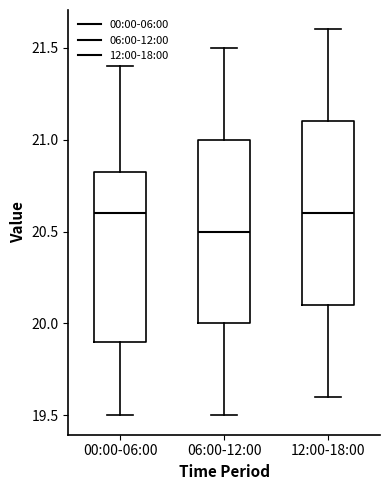

Reading left to right, read every box against the y-axis: the position of its median line, the range the box covers, and the ends of its whiskers. The values are not printed on the chart, so give them approximately, as read against the axis.

00:00-06:00: median 20.60, box 19.90 to 20.85, whiskers 19.50 to 21.40
06:00-12:00: median 20.50, box 20.00 to 21.00, whiskers 19.50 to 21.50
12:00-18:00: median 20.60, box 20.10 to 21.10, whiskers 19.60 to 21.60